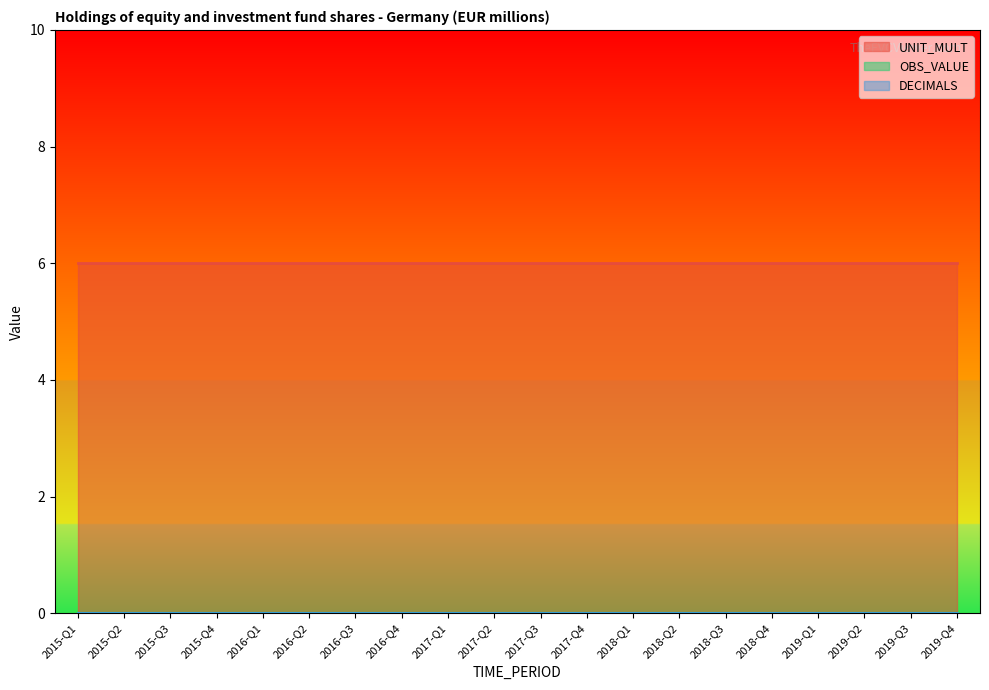

Reading left to right, what are all the values shown in this chart?

OBS_VALUE: 0	0	0	0	0	0	0	0	0	0	0	0	0	0	0	0	0	0	0	0
DECIMALS: 0	0	0	0	0	0	0	0	0	0	0	0	0	0	0	0	0	0	0	0
UNIT_MULT: 6	6	6	6	6	6	6	6	6	6	6	6	6	6	6	6	6	6	6	6